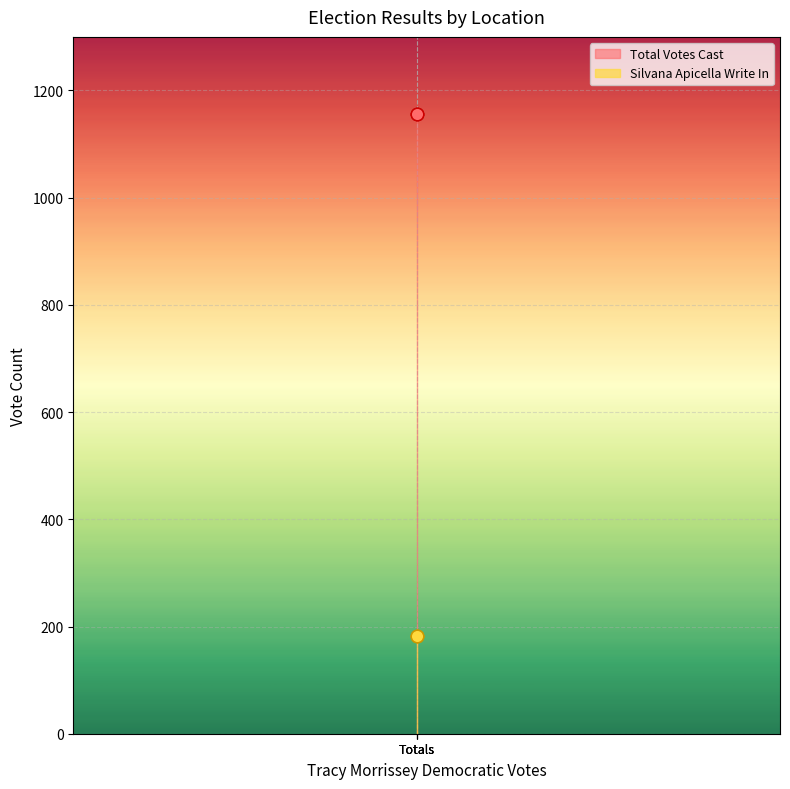

Which series has the largest total across all categories?

Total Votes Cast